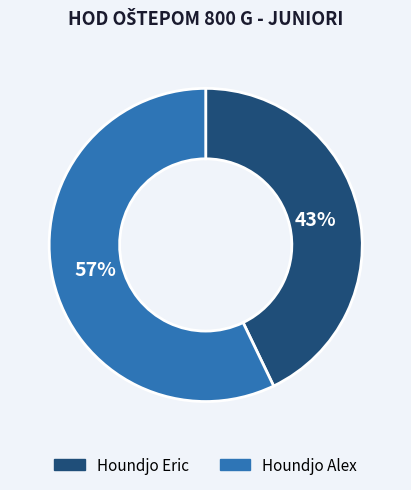

Do Houndjo Alex and Houndjo Eric together represent more than half of the pie?

Yes